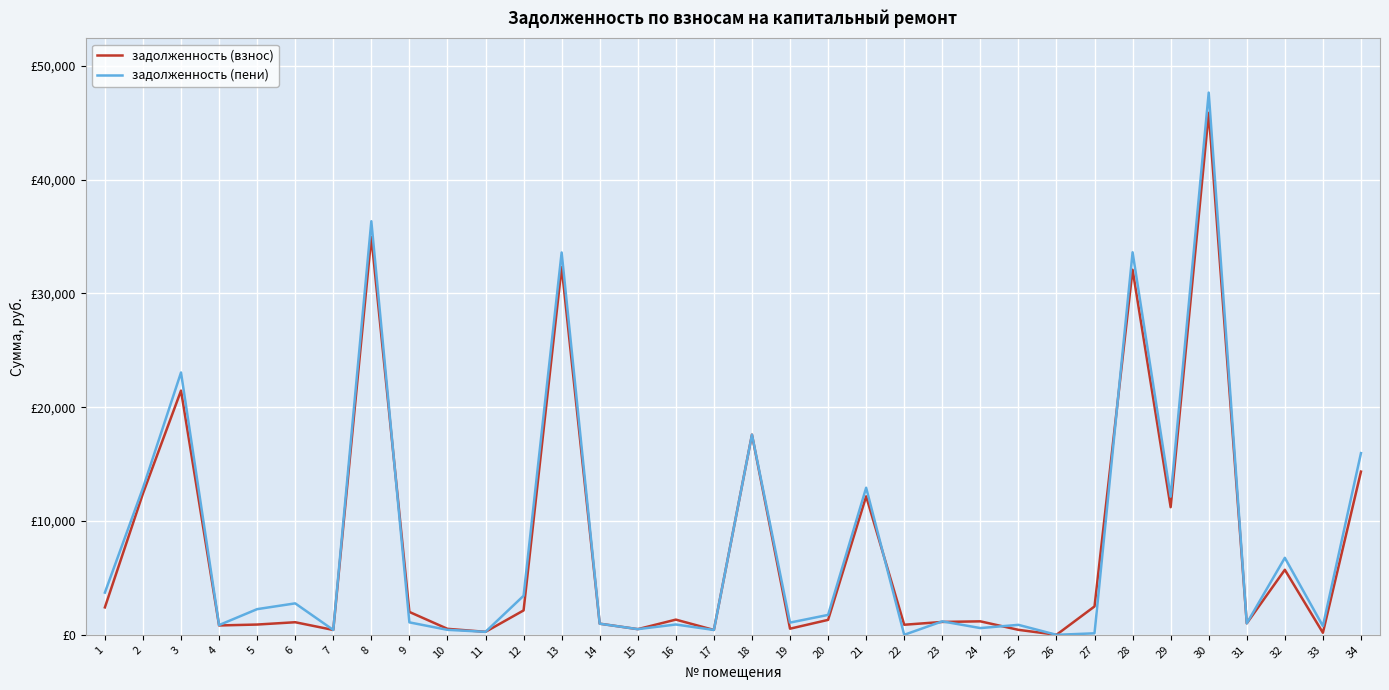

At 12, list the series in order from smallest to largest.

задолженность (взнос), задолженность (пени)